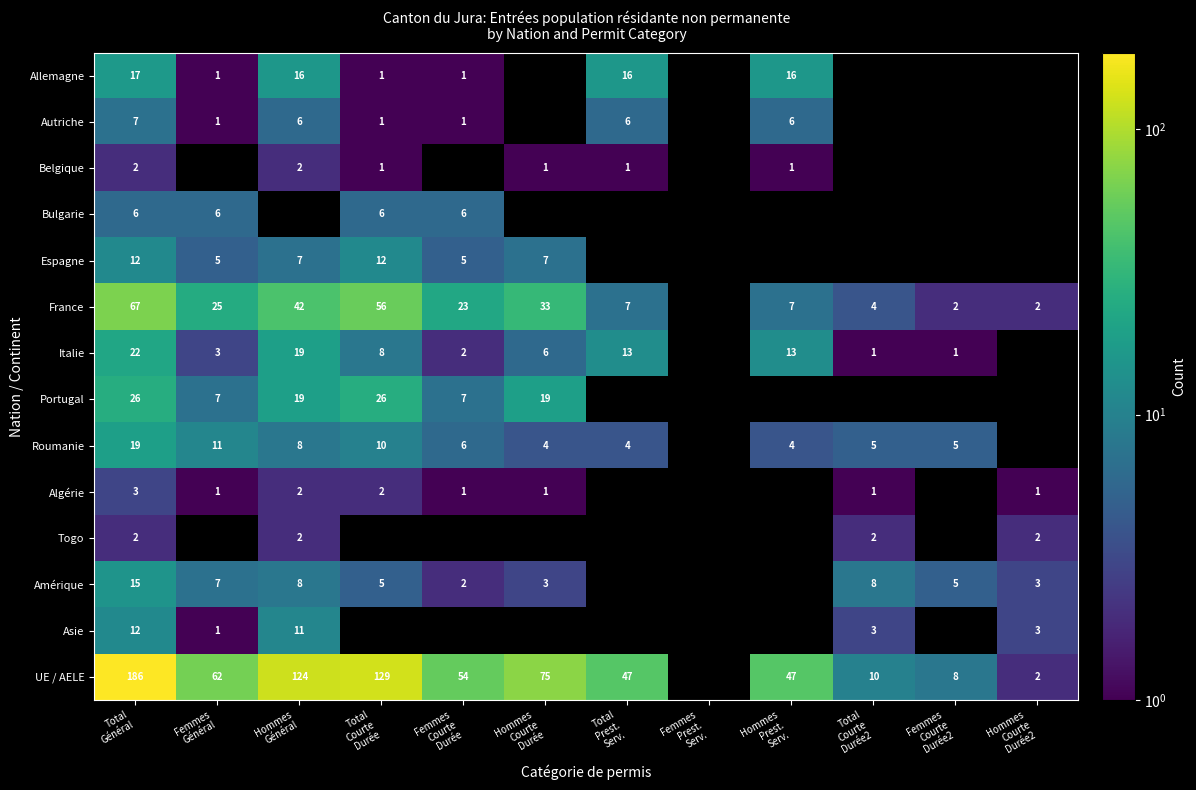

Which series has the largest range (max minus min)?

UE / AELE